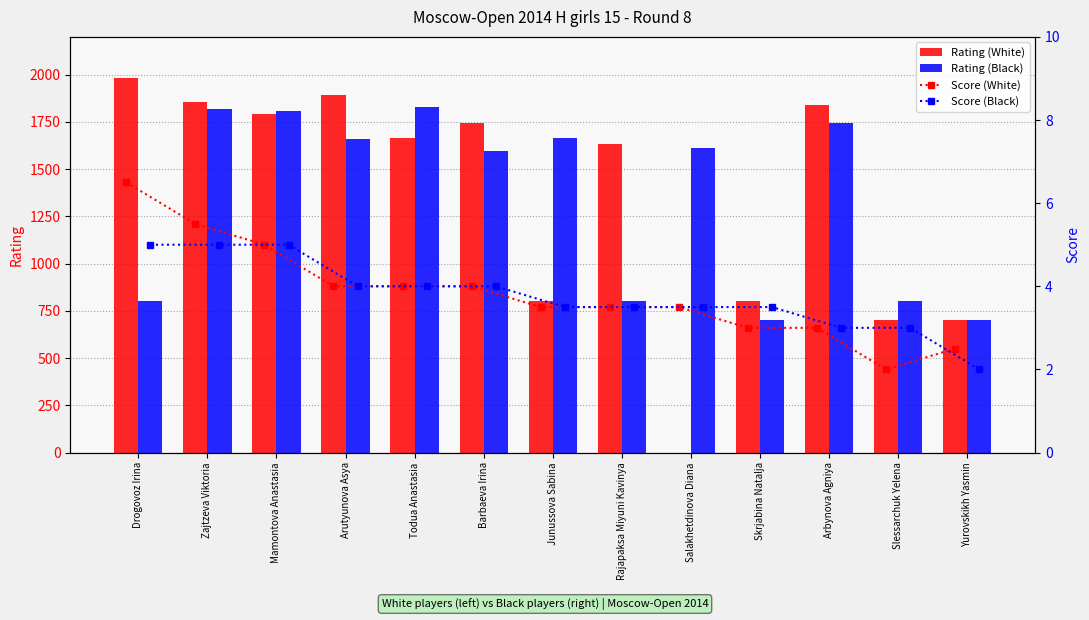

True or false: Rating (White) has a value of 1857 at Zajtzeva Viktoria.

True